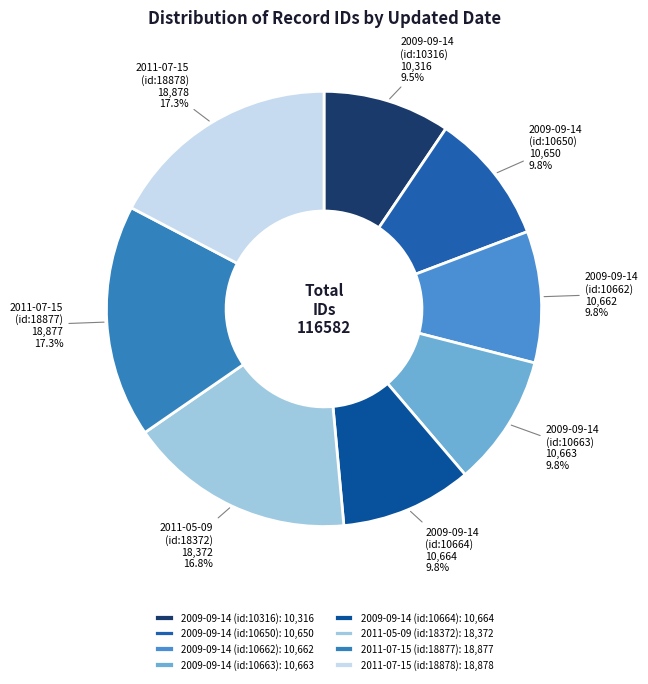

What percentage is NOT represented by 2011-05-09 (id:18372)?

83.2%